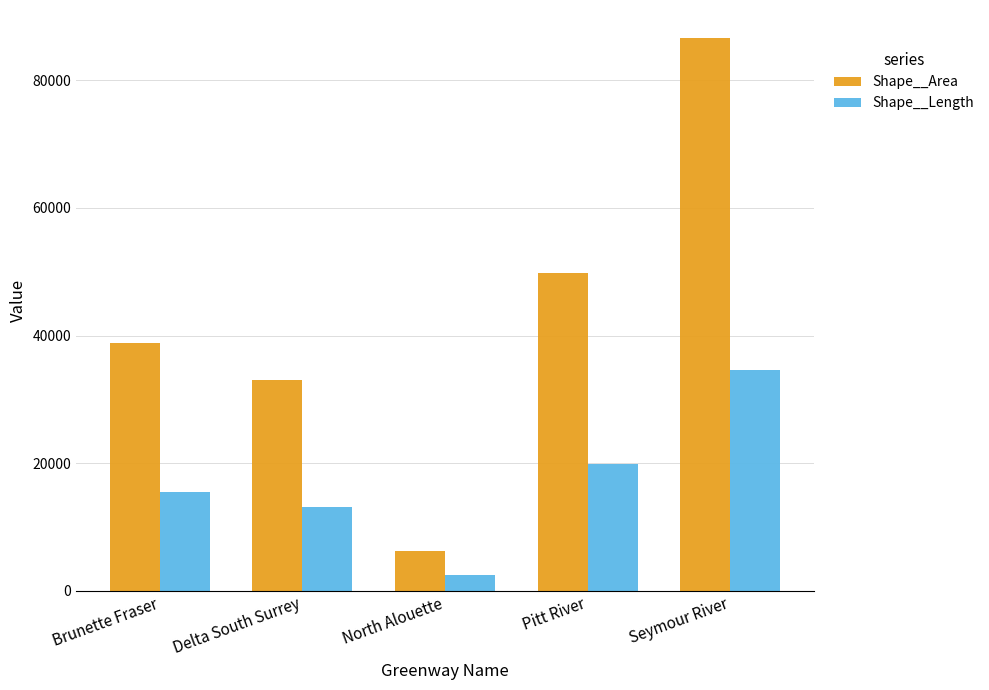

Reading right to left, what are all the values shown in this chart?

Shape__Area: 86651.0	49739.7	6324.9	33007.1	38794.1
Shape__Length: 34647.4	19901.0	2537.8	13202.3	15512.9